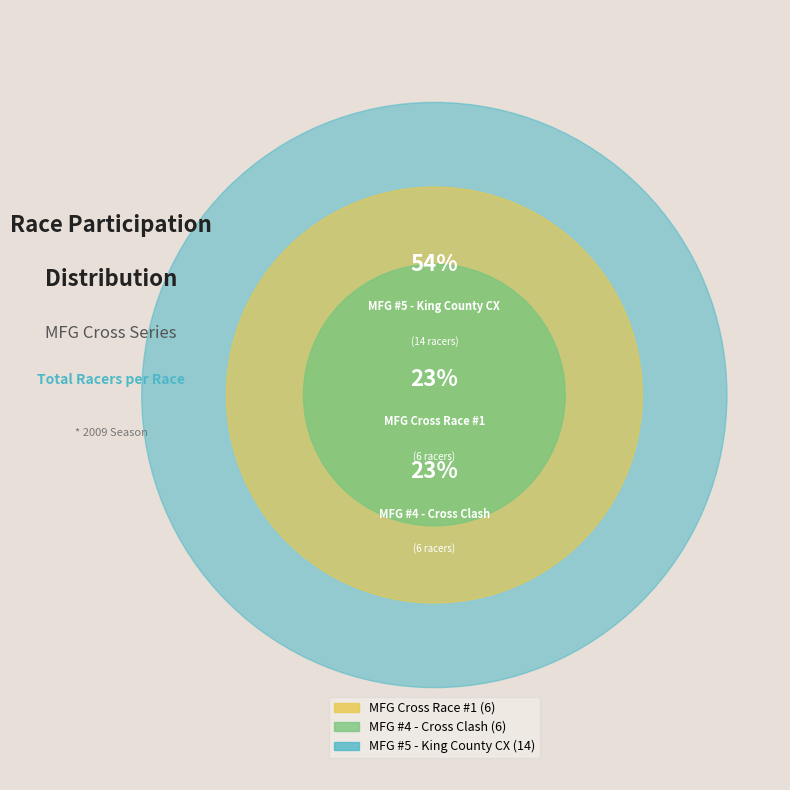

To the nearest percent, what is the difference between the largest and smallest slice percentages?

31%